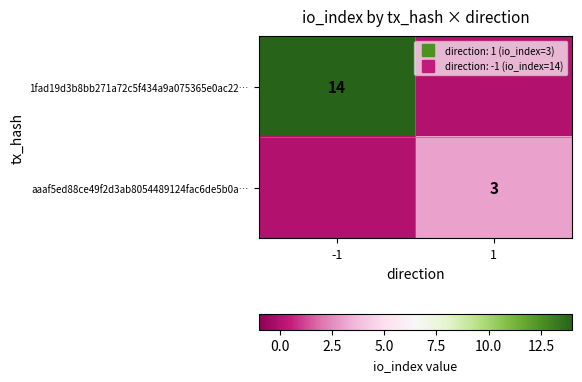

List the labels in order of aaaf5ed88ce49f2d3ab8054489124fac6de5b0a… value, smallest first.

-1, 1